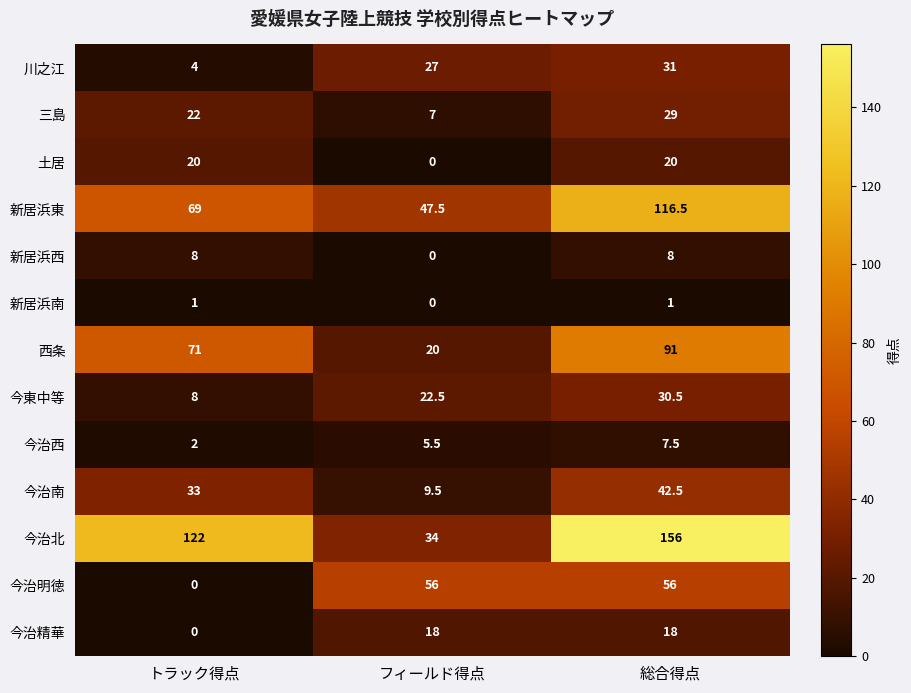

List the series in order of their peak value, highest first.

今治北, 新居浜東, 西条, 今治明徳, 今治南, 川之江, 今東中等, 三島, 土居, 今治精華, 新居浜西, 今治西, 新居浜南